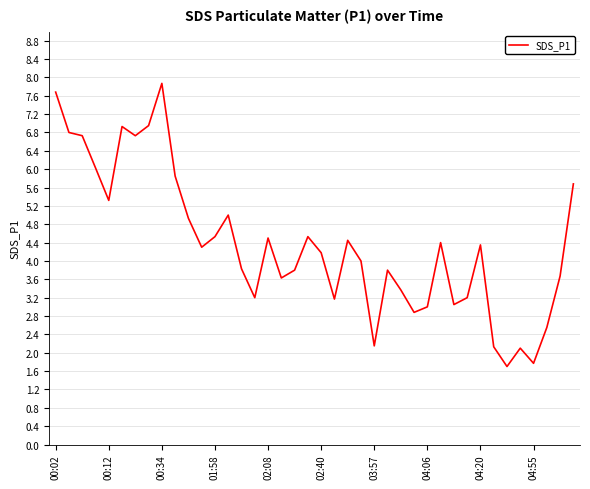

What is the greatest value displayed?

7.9